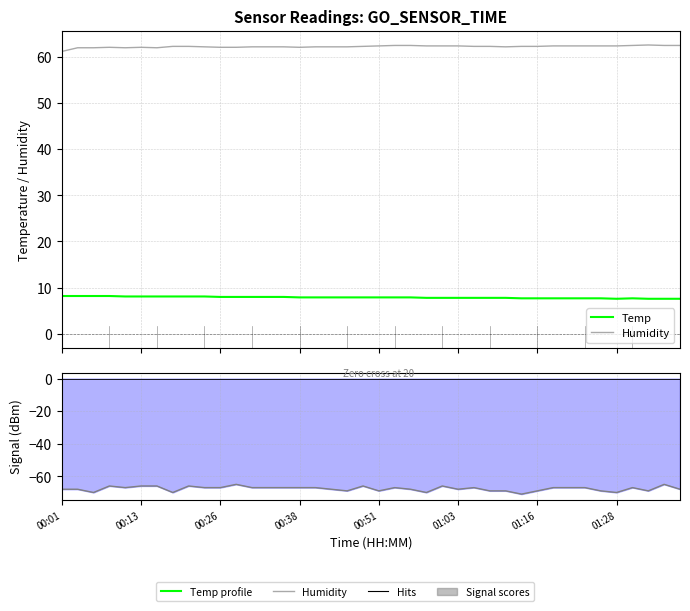

Reading left to right, extract all data points from this chart.

Temp: 8.2	8.2	8.2	8.2	8.1	8.1	8.1	8.1	8.1	8.1	8.0	8.0	8.0	8.0	8.0	7.9	7.9	7.9	7.9	7.9	7.9	7.9	7.9	7.8	7.8	7.8	7.8	7.8	7.8	7.7	7.7	7.7	7.7	7.7	7.7	7.6	7.7	7.6	7.6	7.6
Humidity: 61.1	61.9	61.9	62.0	61.9	62.0	61.9	62.2	62.2	62.1	62.0	62.0	62.1	62.1	62.1	62.0	62.1	62.1	62.1	62.2	62.3	62.4	62.4	62.3	62.3	62.3	62.2	62.2	62.1	62.2	62.2	62.3	62.3	62.3	62.3	62.3	62.4	62.5	62.4	62.4
Signal (line): -68.0	-68.0	-70.0	-66.0	-67.0	-66.0	-66.0	-70.0	-66.0	-67.0	-67.0	-65.0	-67.0	-67.0	-67.0	-67.0	-67.0	-68.0	-69.0	-66.0	-69.0	-67.0	-68.0	-70.0	-66.0	-68.0	-67.0	-69.0	-69.0	-71.0	-69.0	-67.0	-67.0	-67.0	-69.0	-70.0	-67.0	-69.0	-65.0	-68.0